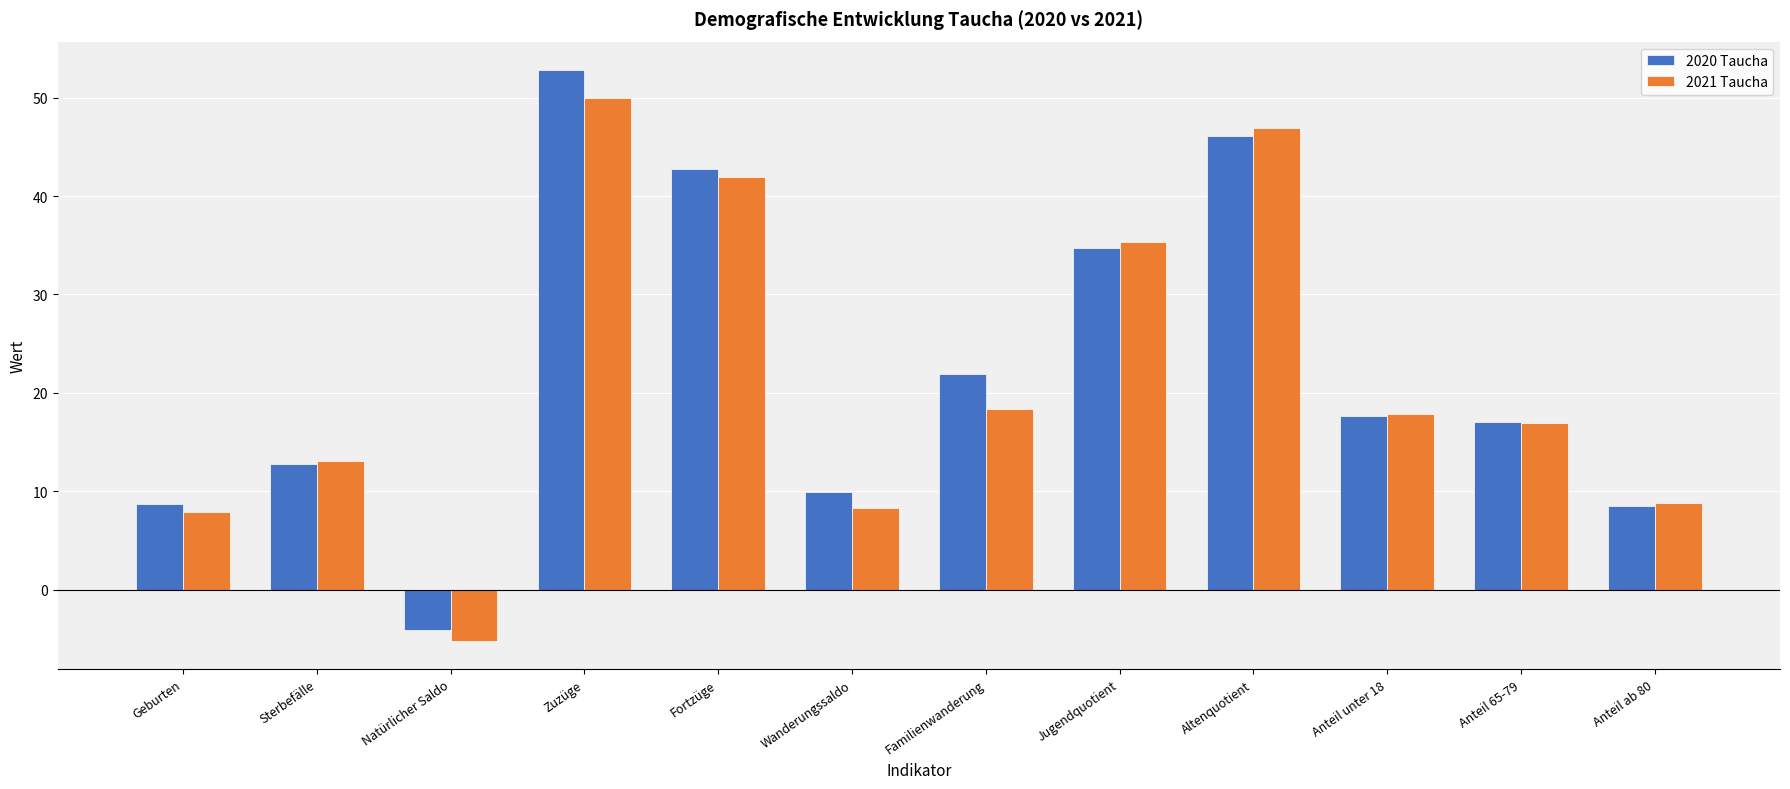

What is the difference between the 2020 Taucha values at Altenquotient and Anteil ab 80?

37.6